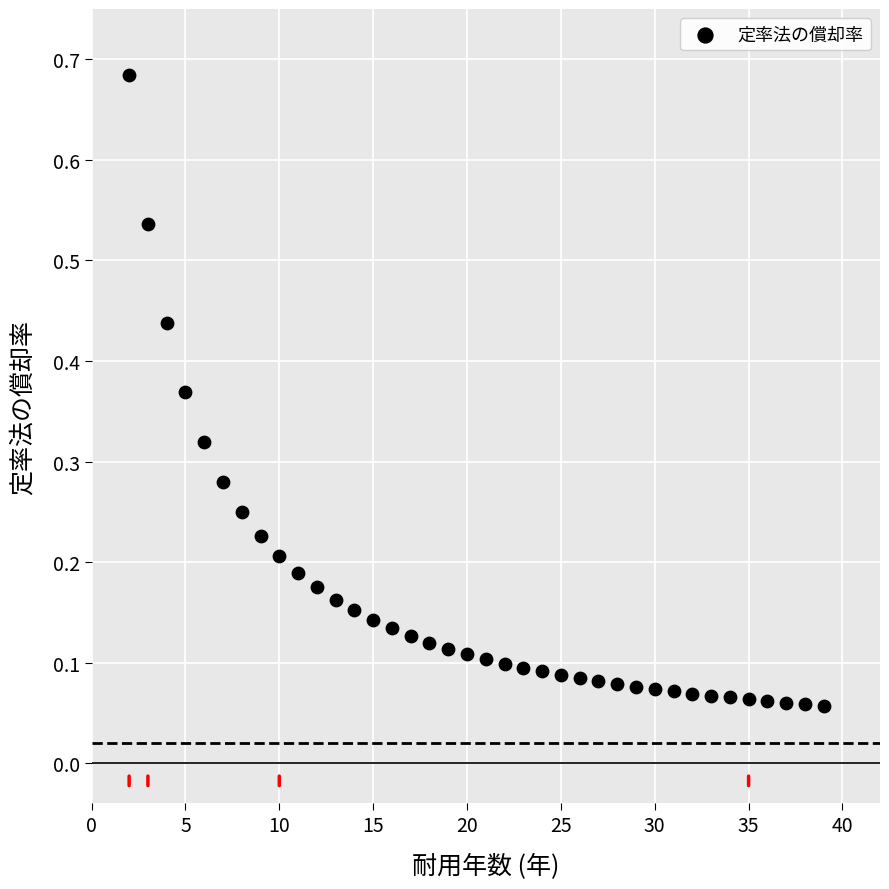

What is the range of X values (max minus min)?

37.0